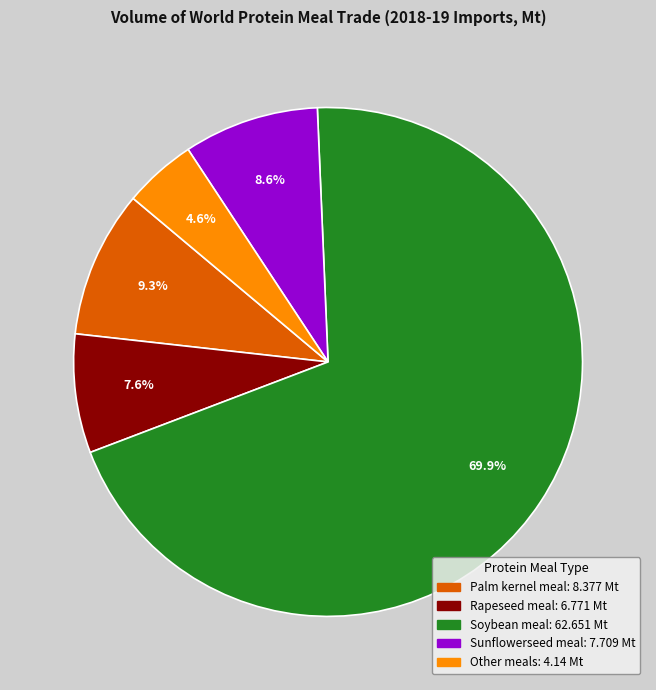

How many slices are in this pie chart?

5